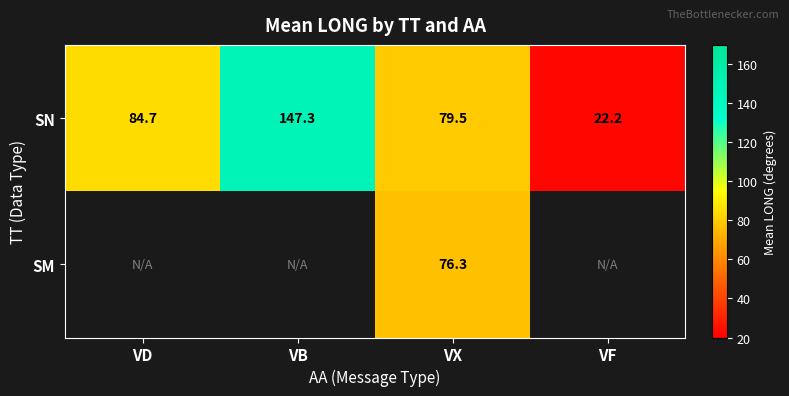

The value of SN at VB is 147.3. True or false?

True